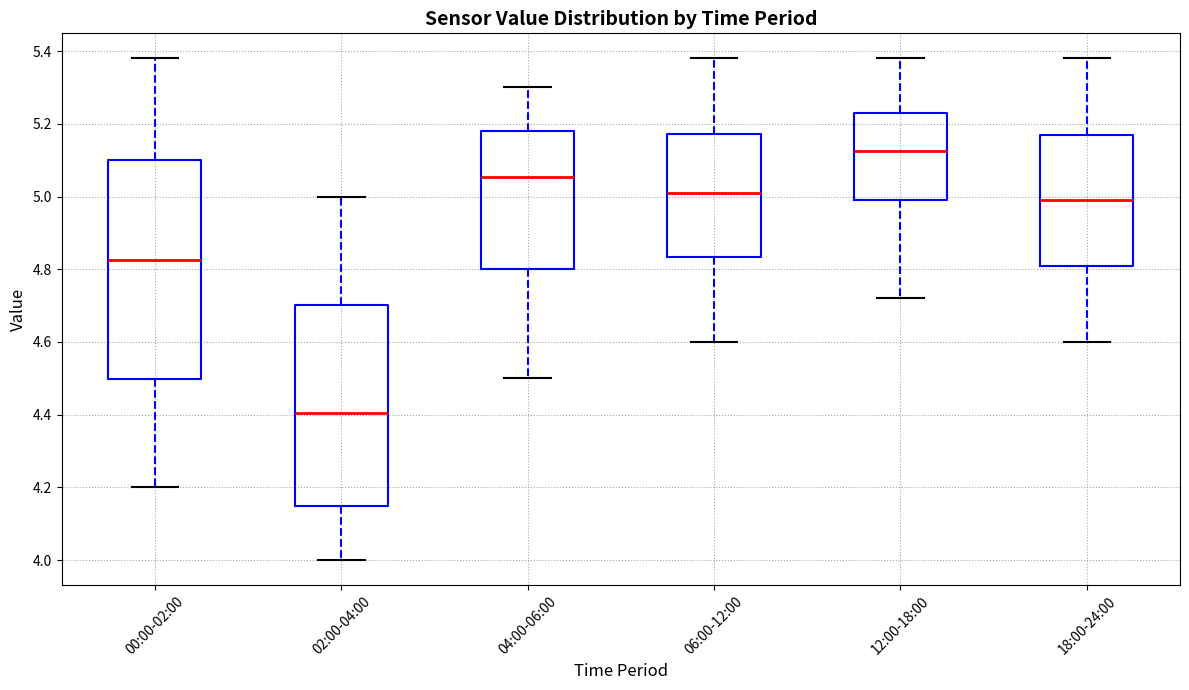

Reading left to right, read every box against the y-axis: the position of its median line, the range the box covers, and the ends of its whiskers. The values are not printed on the chart, so give them approximately, as read against the axis.

00:00-02:00: median 4.82, box 4.50 to 5.10, whiskers 4.20 to 5.38
02:00-04:00: median 4.40, box 4.16 to 4.70, whiskers 4.00 to 5.00
04:00-06:00: median 5.06, box 4.80 to 5.18, whiskers 4.50 to 5.30
06:00-12:00: median 5.02, box 4.84 to 5.18, whiskers 4.60 to 5.38
12:00-18:00: median 5.12, box 5.00 to 5.24, whiskers 4.72 to 5.38
18:00-24:00: median 5.00, box 4.82 to 5.18, whiskers 4.60 to 5.38